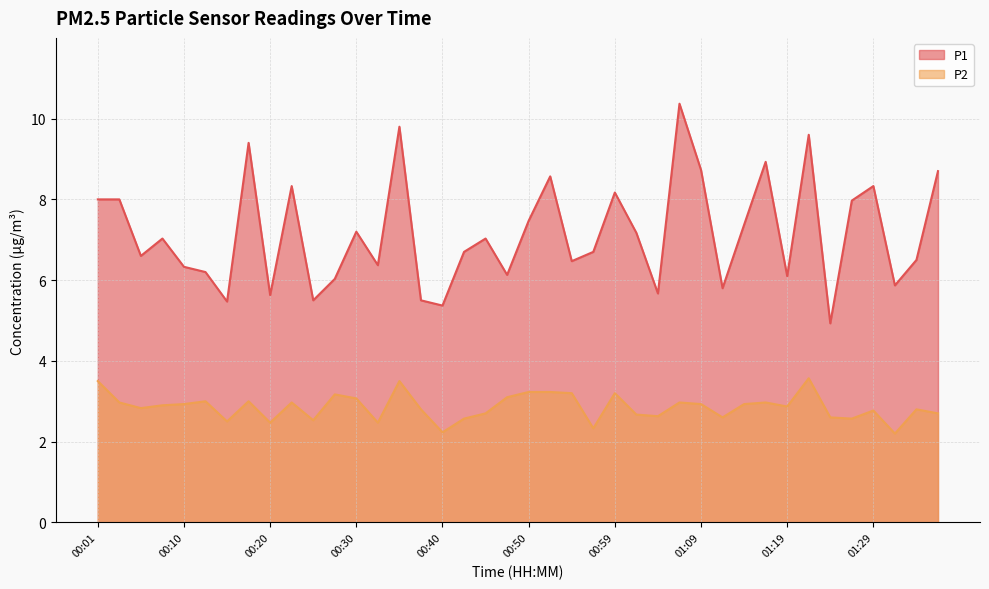

Where is P1 nearest to the value 7?

00:08